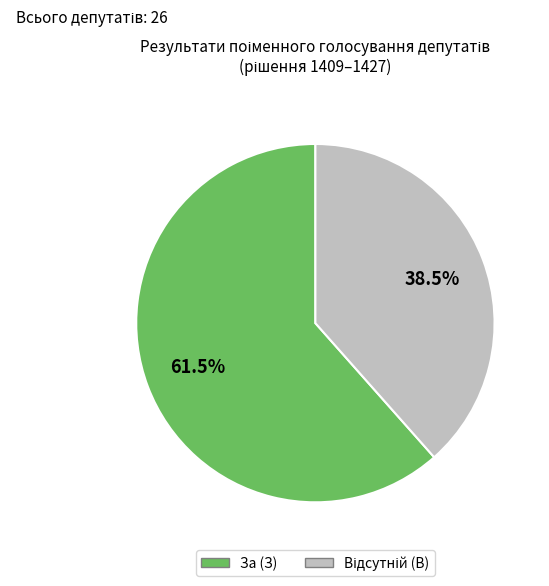

Count the number of slices in the pie.

2